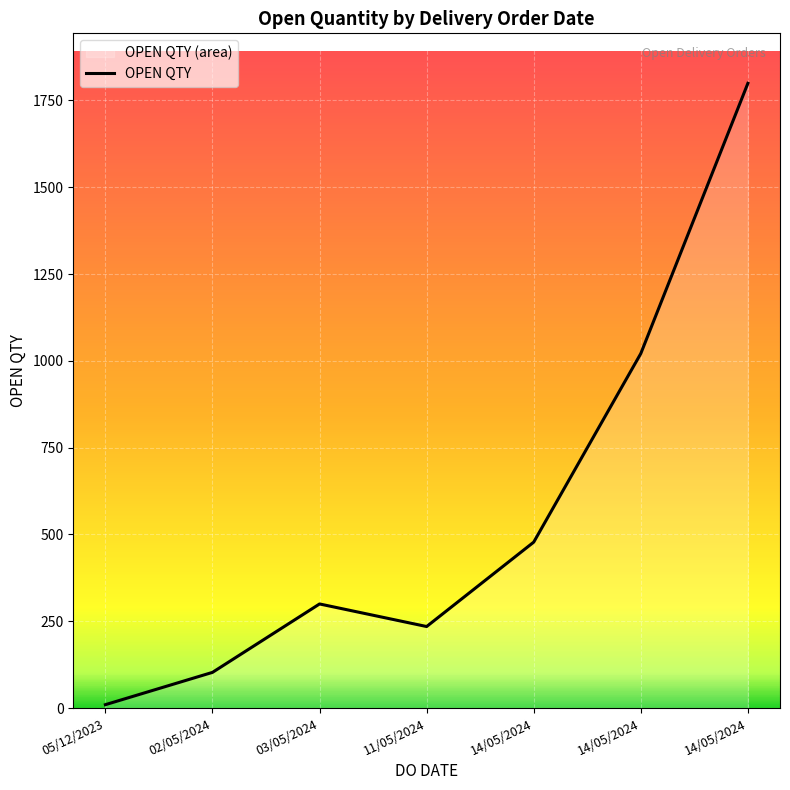

What is the change in value from 05/12/2023 to 14/05/2024?

+468